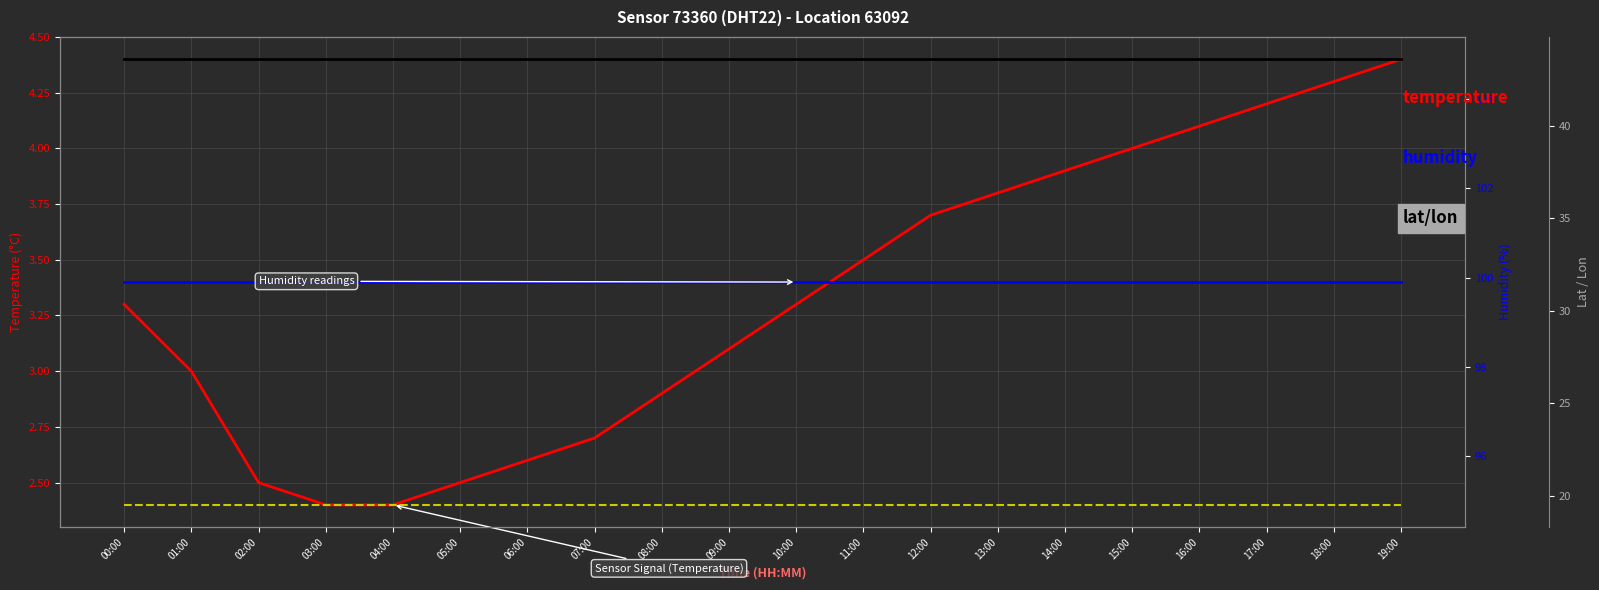

What position from the left is 01:00?

2